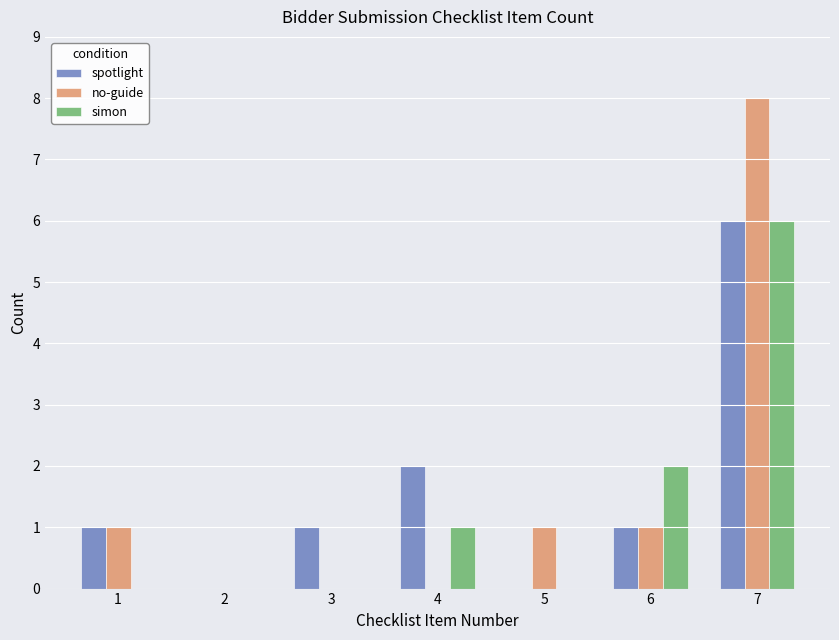

The no-guide series shows 1 at 6. True or false?

True